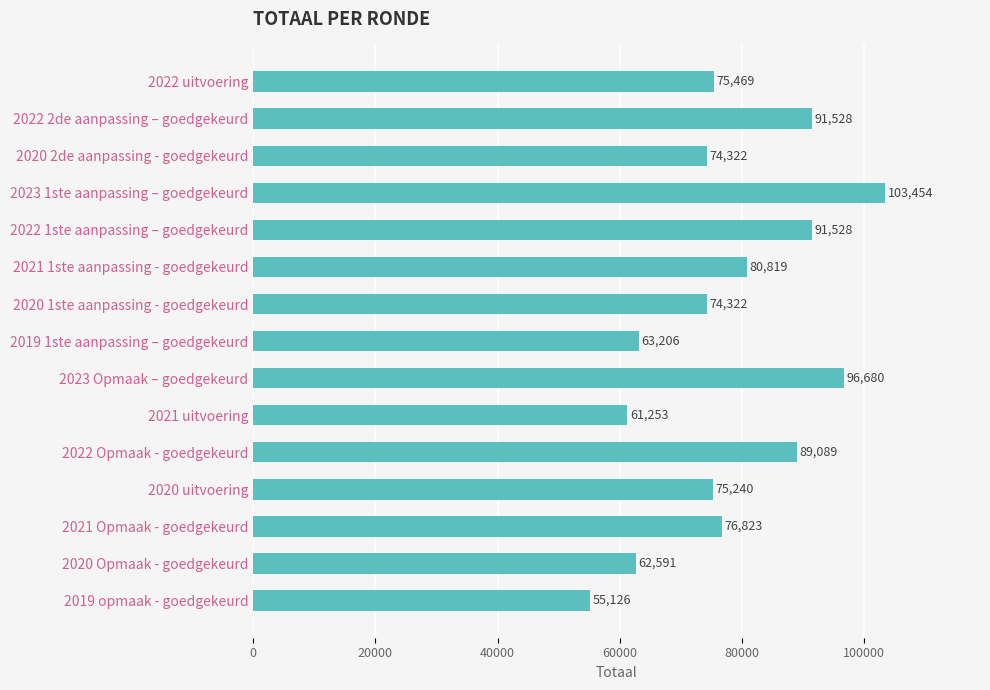

Are the bars horizontal?

Yes